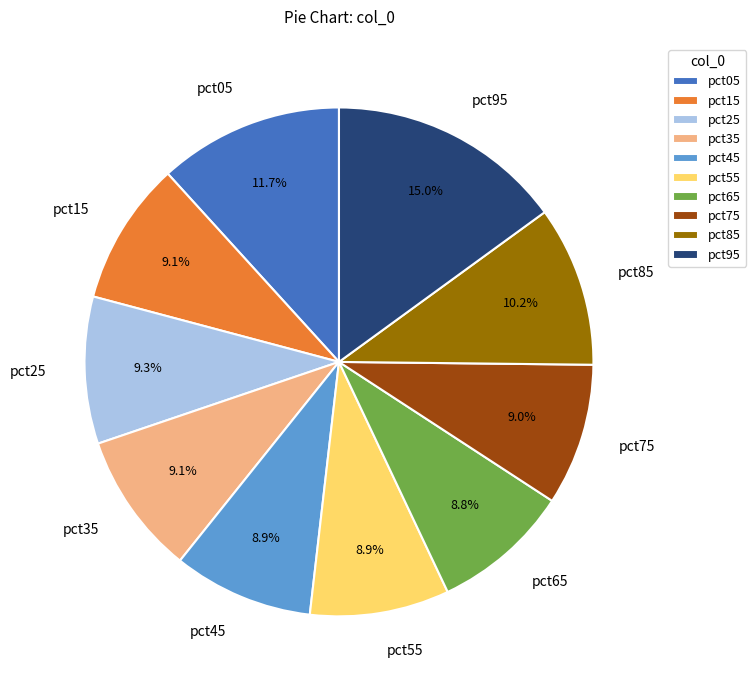

To the nearest percent, what is the difference between the largest and smallest slice percentages?

6%